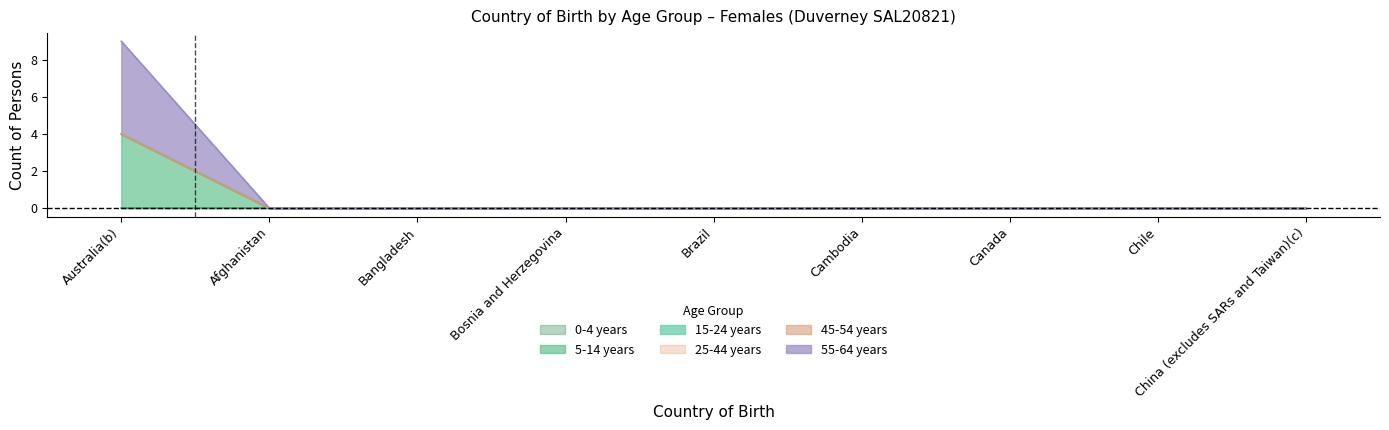

True or false: 5-14 years and 45-54 years cross at least once.

False